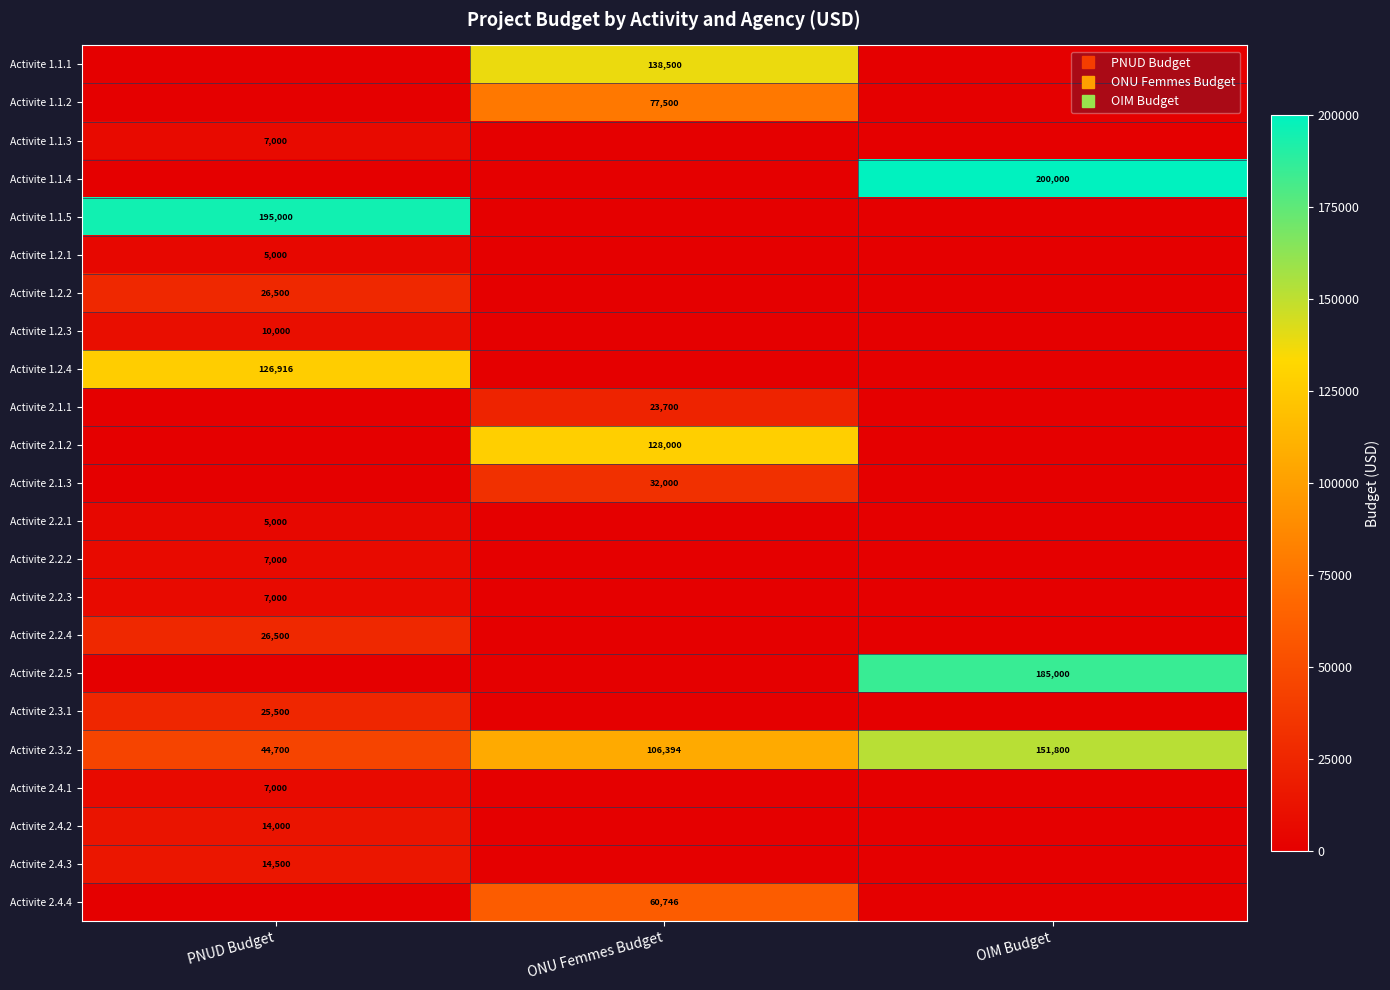

Is the value of Activite 2.1.1 at PNUD Budget greater than the value of Activite 1.1.4 at ONU Femmes Budget?

No